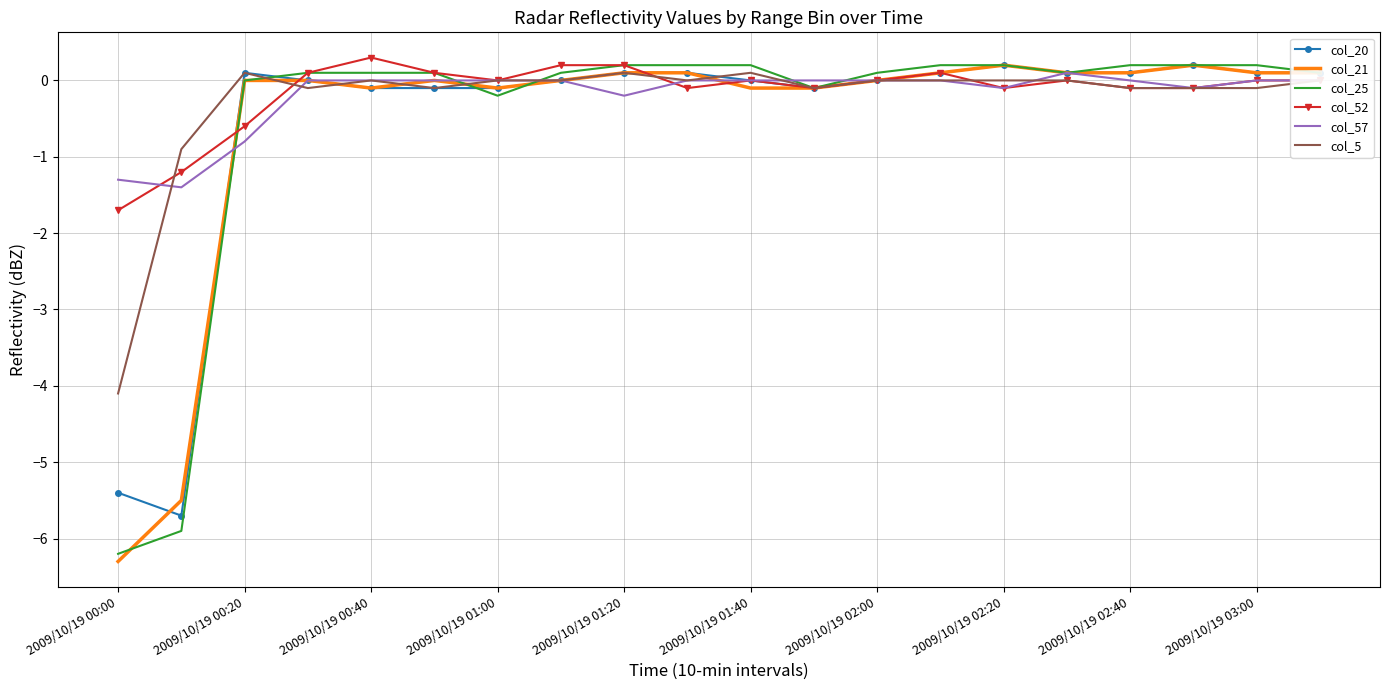

What is the maximum value shown in the chart?

0.3